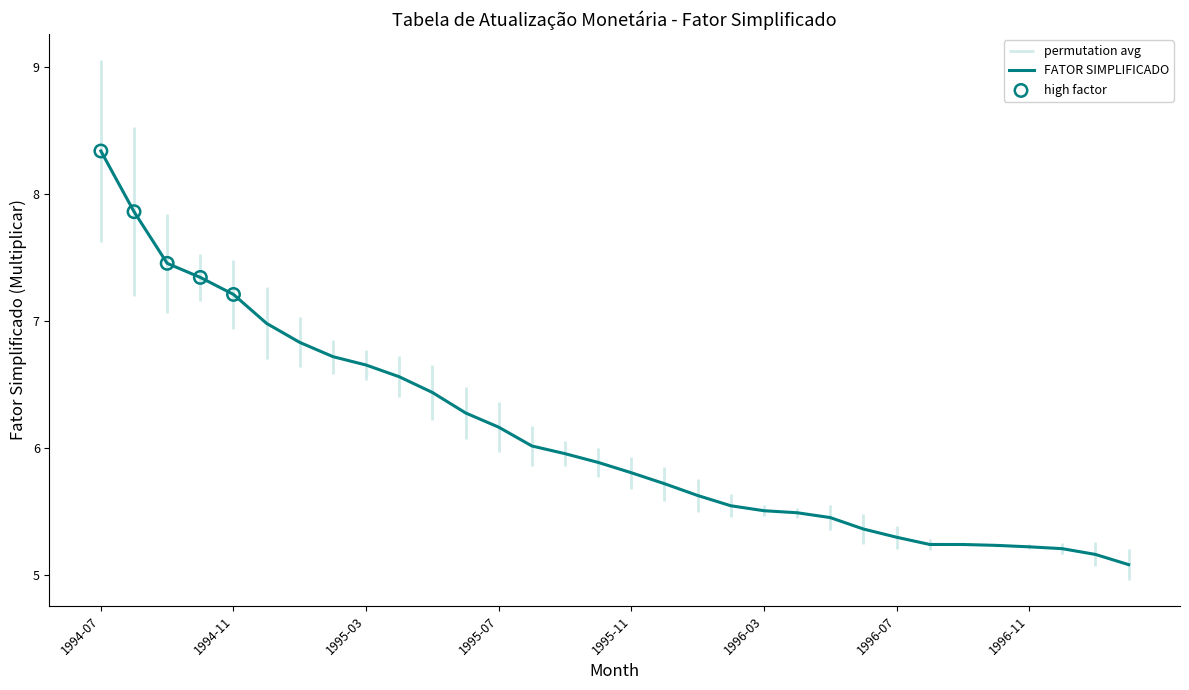

What is the change in value from 1994-10 to 1996-06?

-2.0